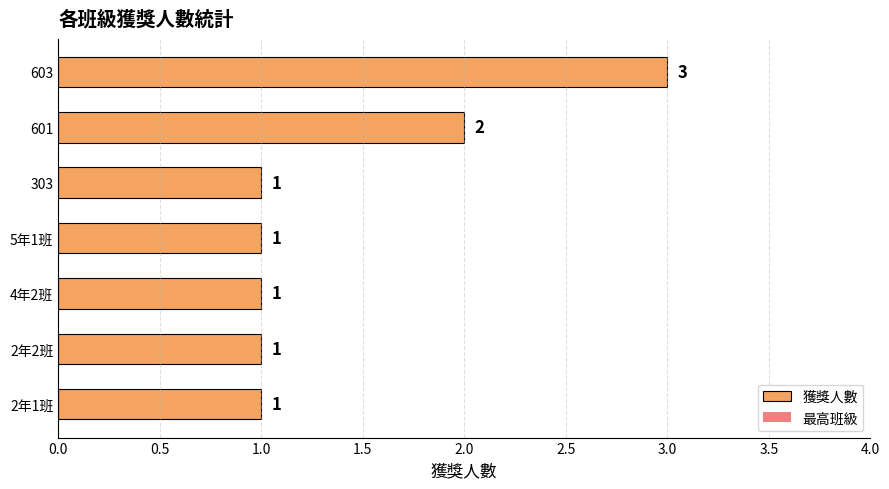

Reading bottom to top, list all the values displayed in this chart.

2年1班=1	2年2班=1	4年2班=1	5年1班=1	303=1	601=2	603=3